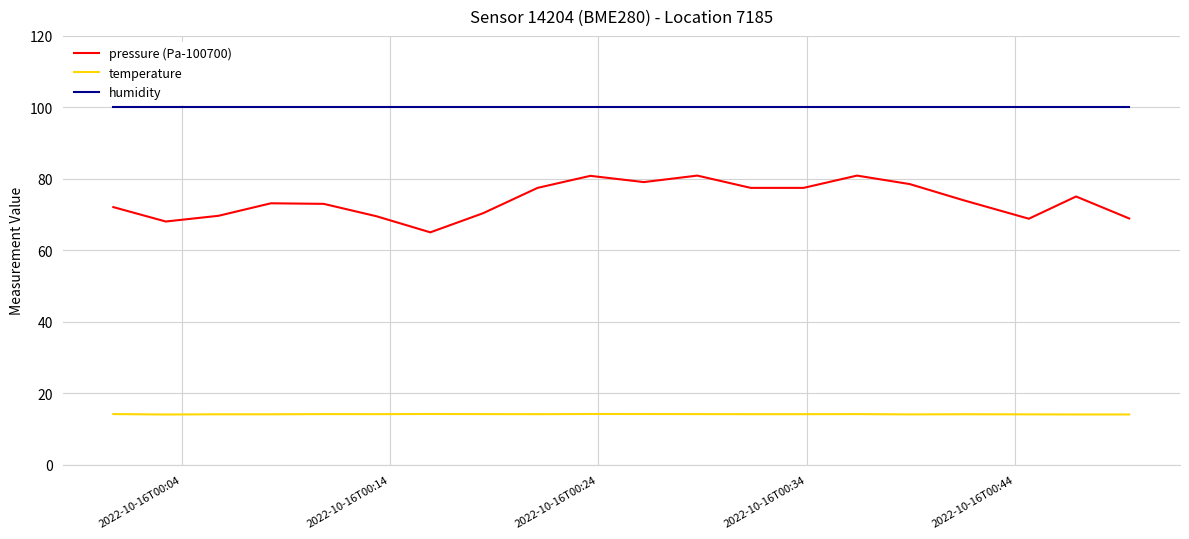

What is the maximum value for temperature?

14.2